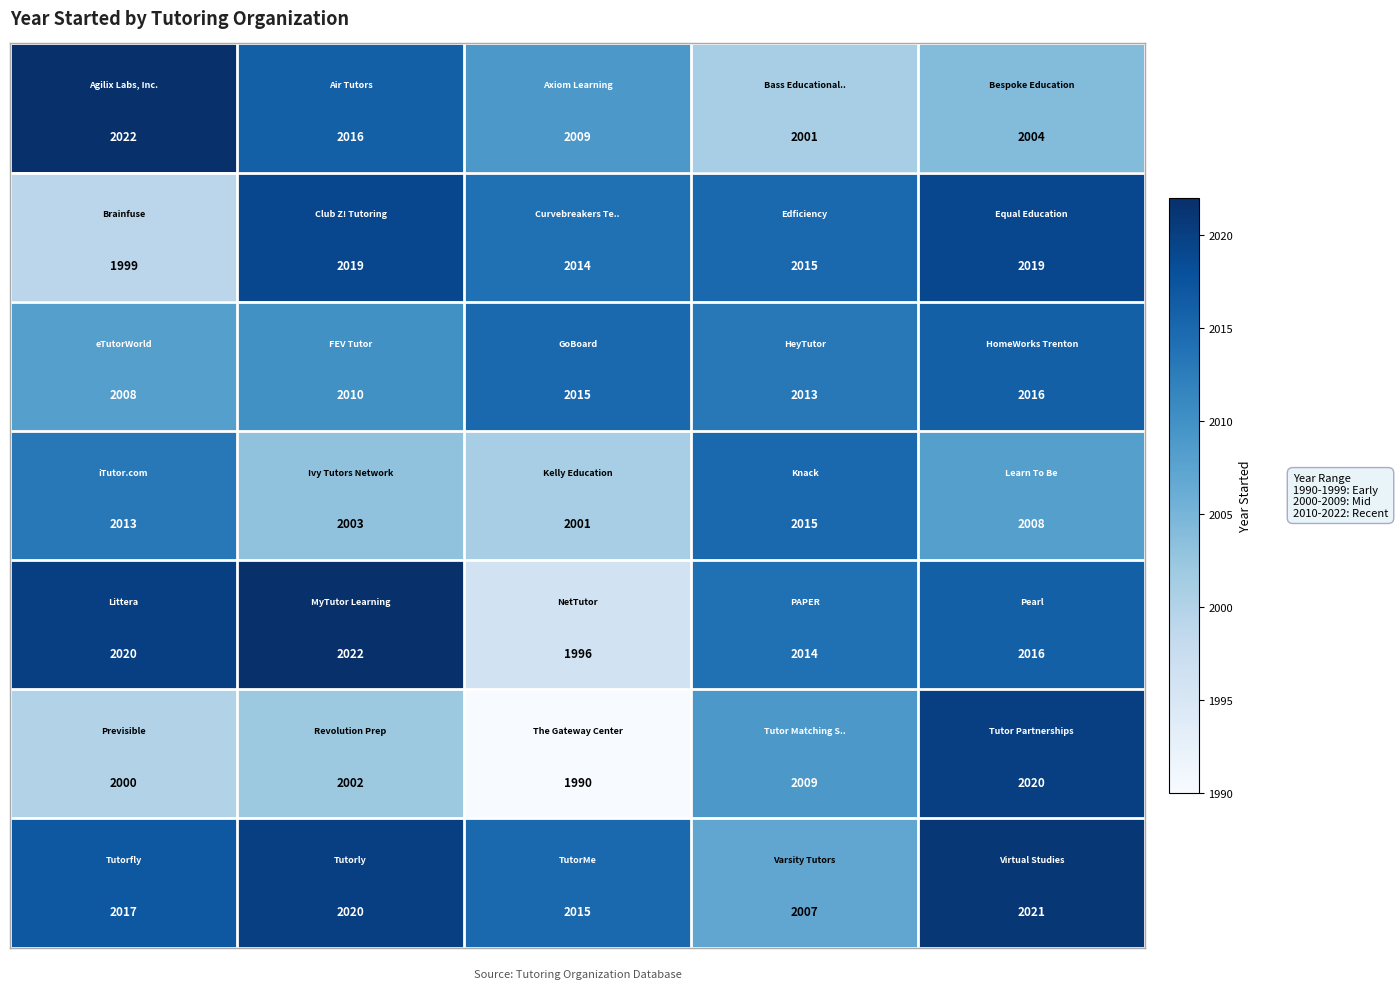

At how many categories does at least one series exceed 2000?

5